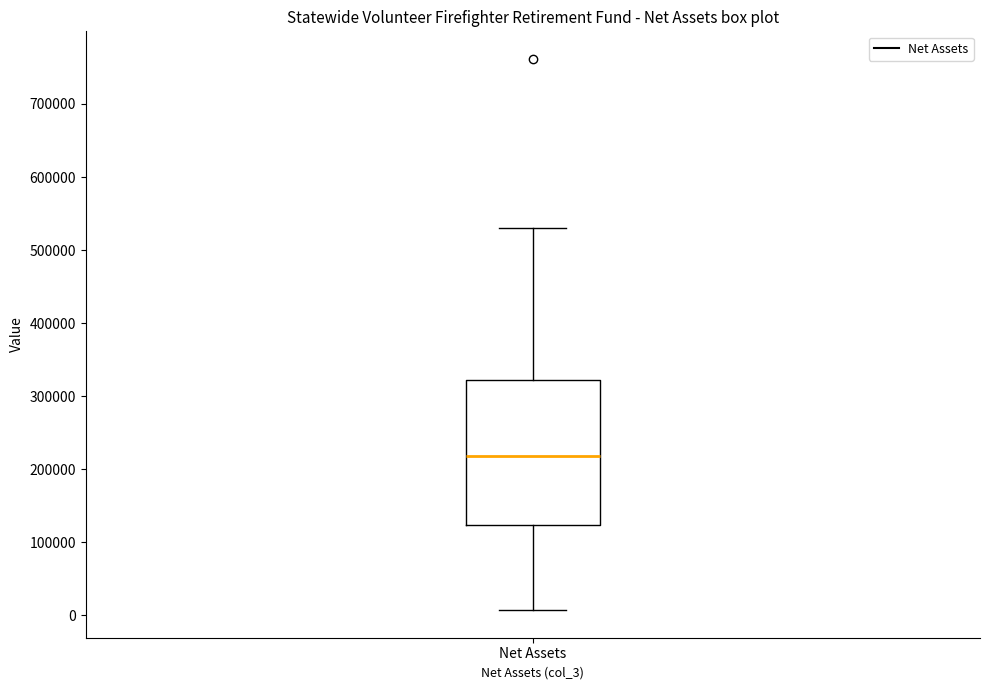

Where is the lower edge of the box for Net Assets on the y-axis? The values are not printed on the chart, so give them approximately, as read against the axis.

120000